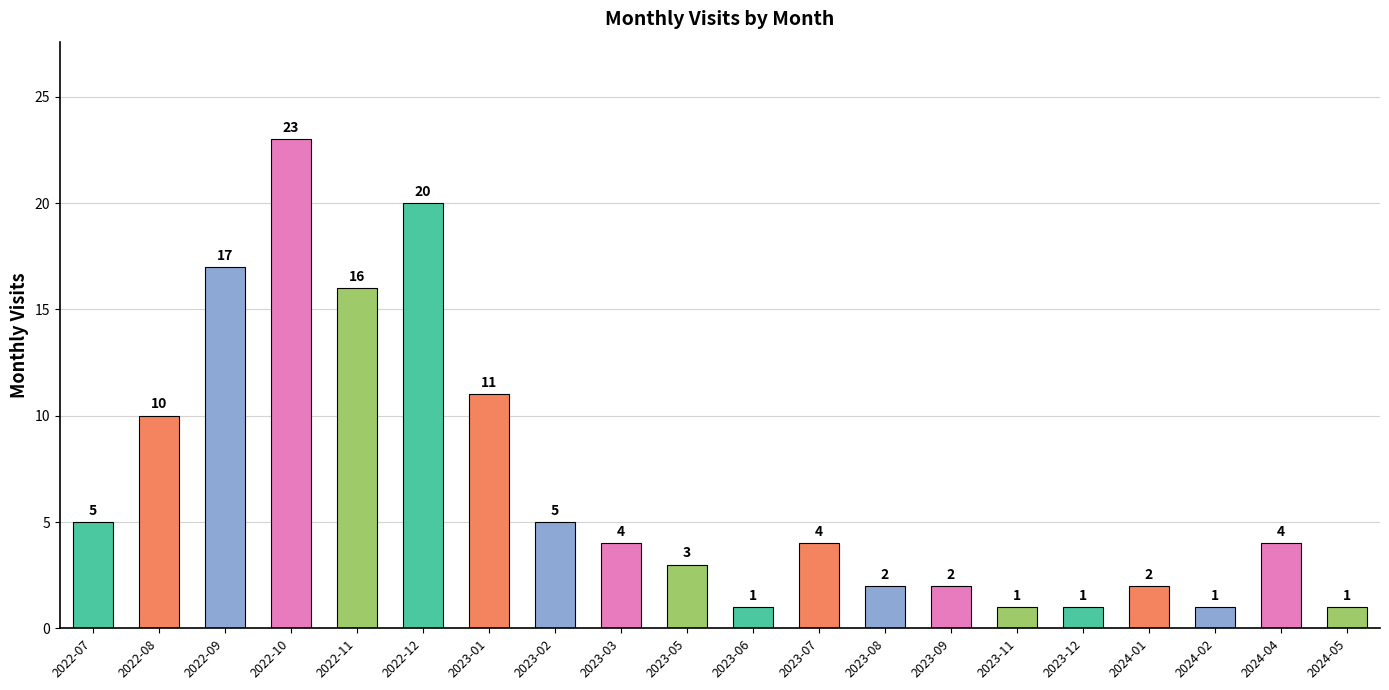

What is the difference between the maximum and minimum values?

22